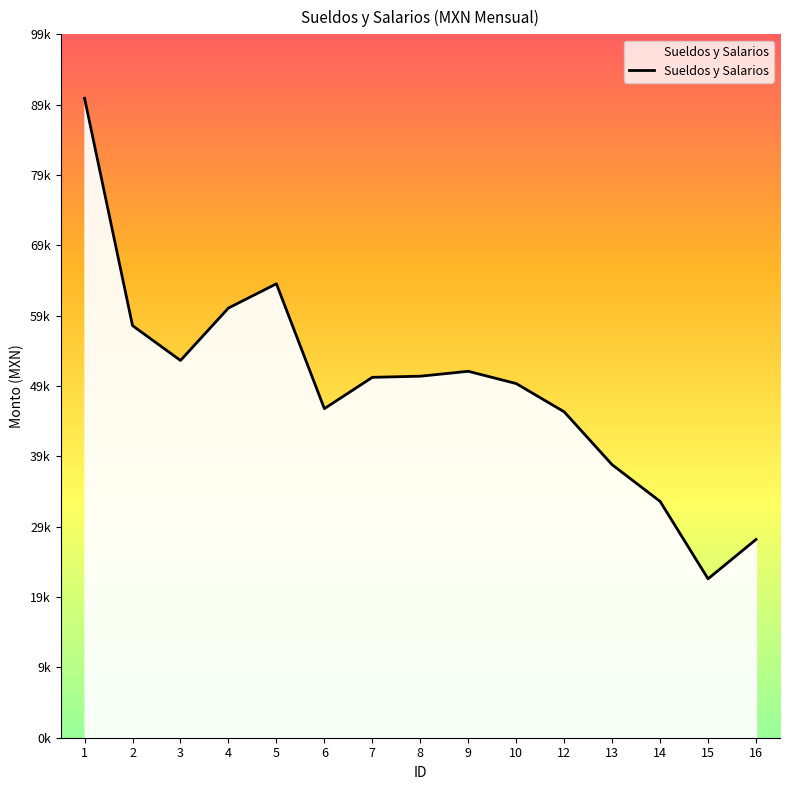

Does the chart have visible grid lines?

No